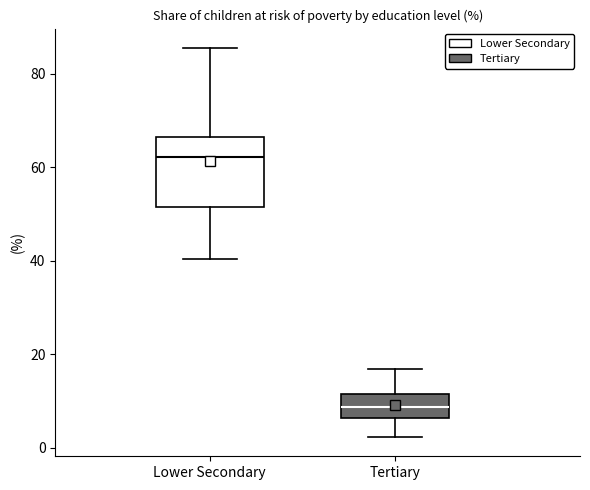

Which box is the tallest, from its lower edge to its upper edge?

Lower Secondary